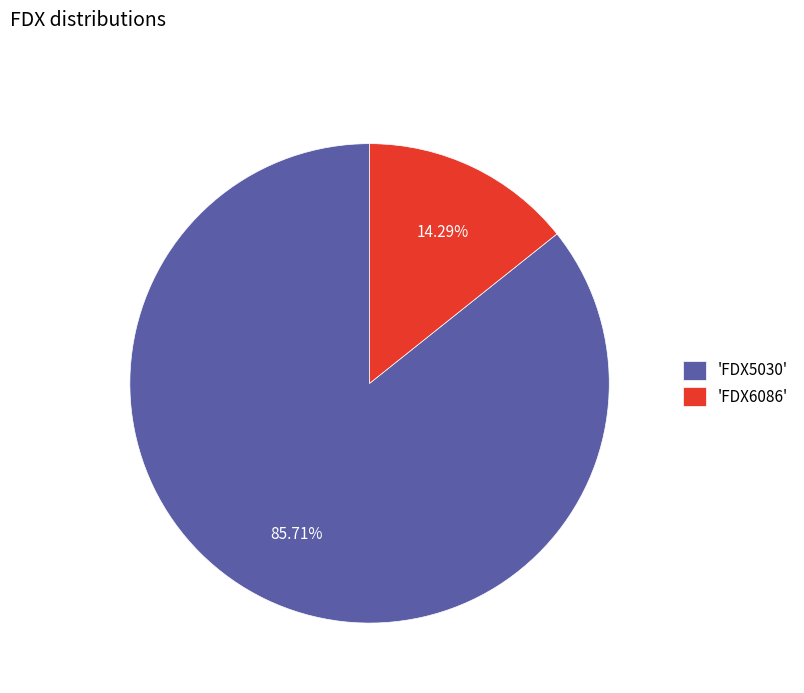

What is the smallest slice in the pie chart?

'FDX6086'